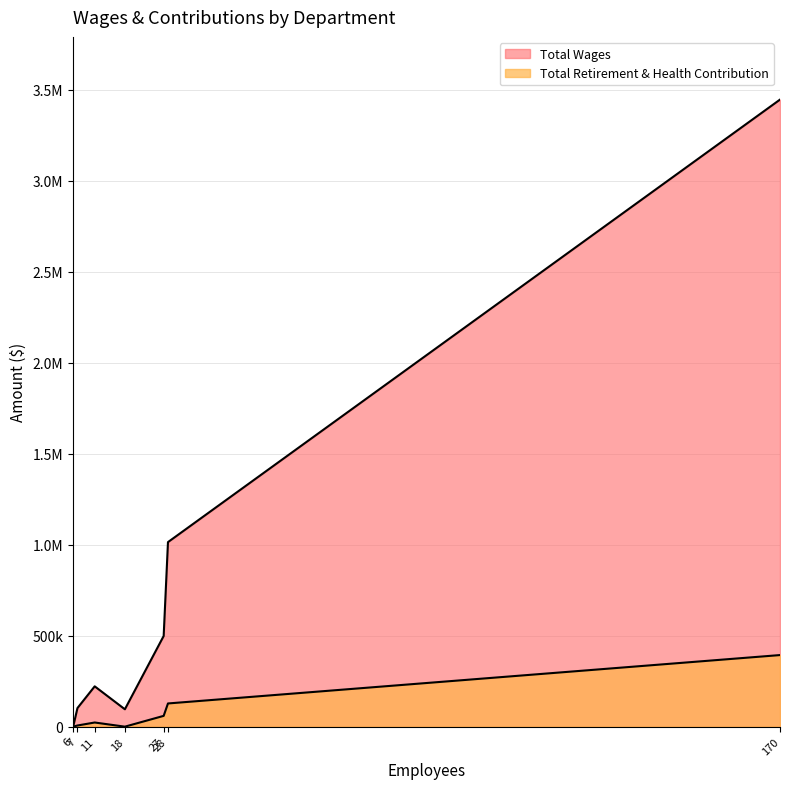

How many lines are shown in the chart?

2